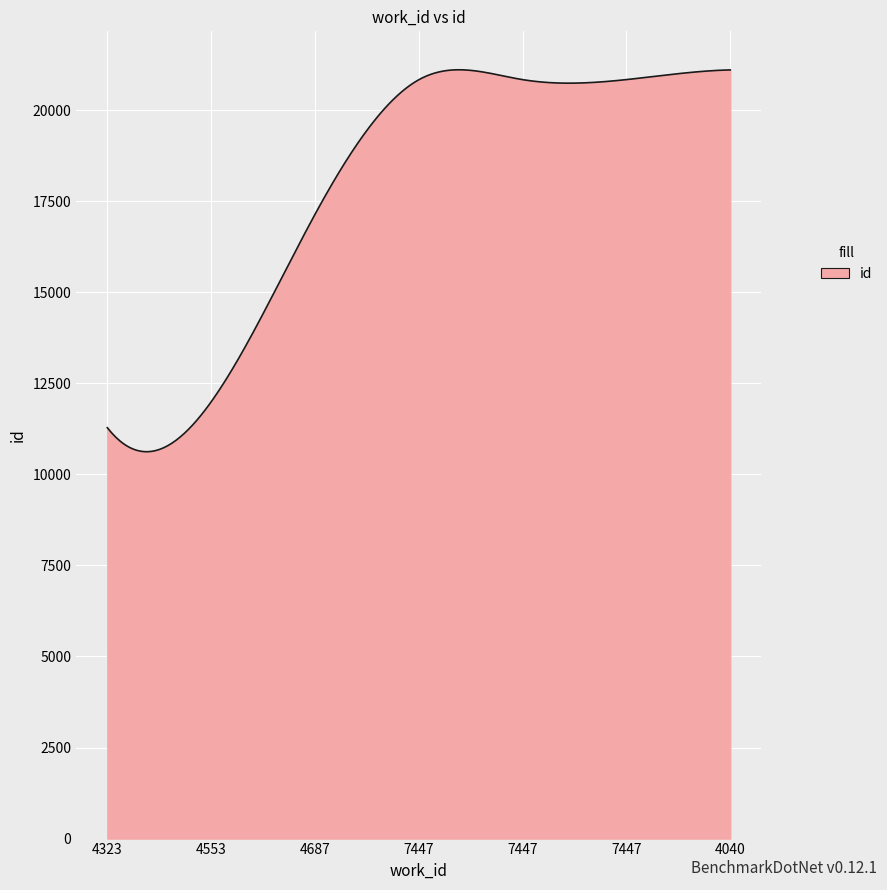

What is the smallest value displayed?

10620.7